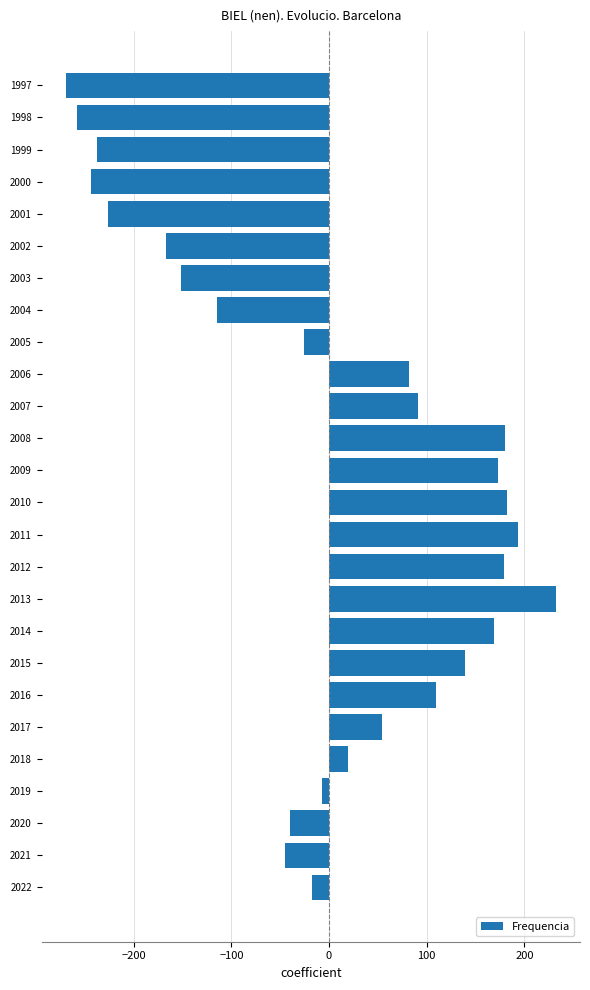

The chart shows a value of 17.8 at 2017. True or false?

False